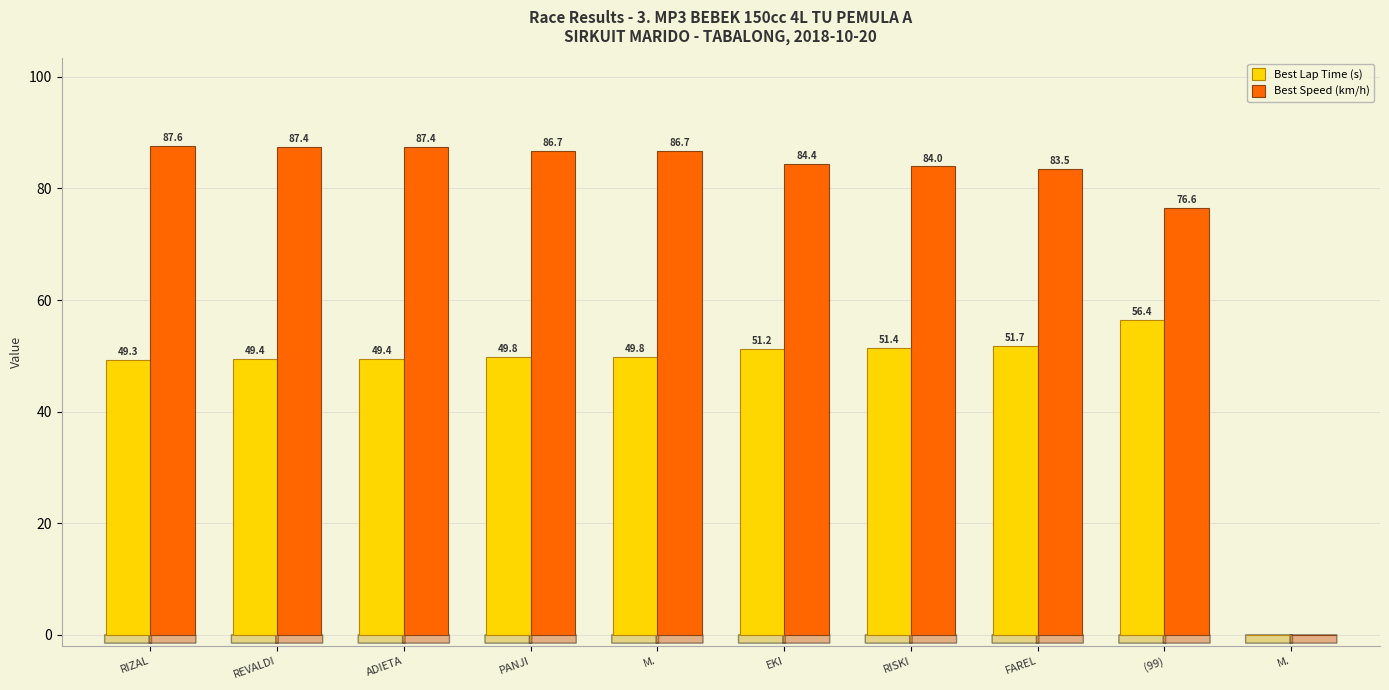

Are the bars grouped side by side (vs. stacked)?

Yes